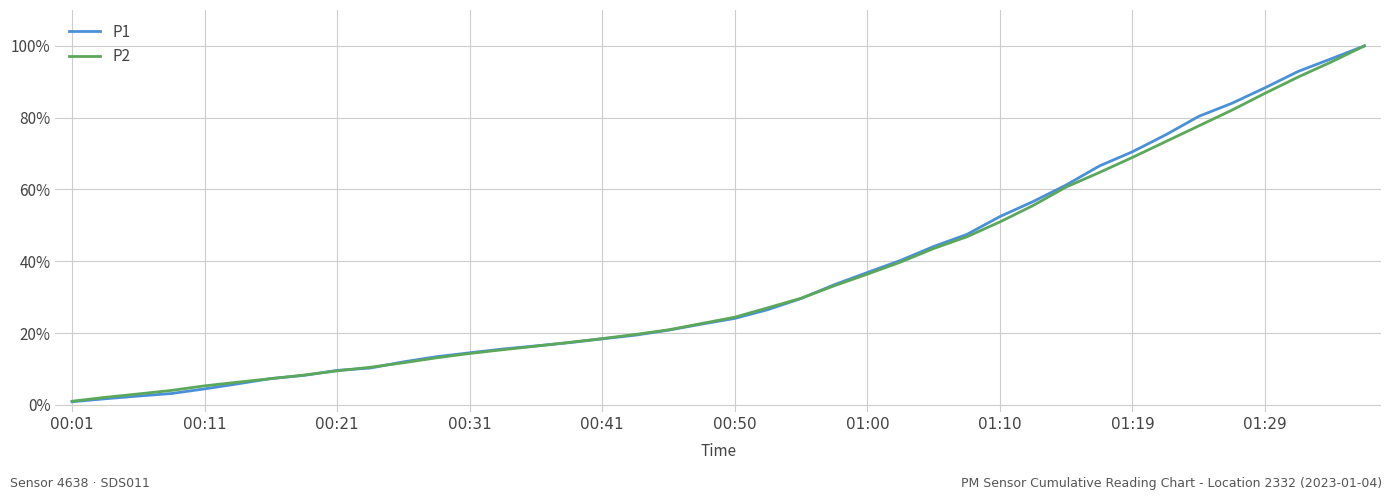

Reading left to right, list all the values displayed in this chart.

P1: 0.9	1.7	2.4	3.2	4.5	5.9	7.3	8.2	9.6	10.3	12.0	13.4	14.5	15.6	16.4	17.3	18.4	19.4	20.8	22.5	24.1	26.5	29.6	33.5	36.9	40.2	44.1	47.5	52.5	56.6	61.2	66.5	70.5	75.2	80.4	84.0	88.3	92.9	96.4	100.0
P2: 1.0	2.1	3.0	4.0	5.3	6.3	7.3	8.3	9.5	10.5	11.7	13.1	14.3	15.4	16.4	17.4	18.5	19.6	20.9	22.7	24.4	27.0	29.7	33.2	36.4	39.8	43.6	46.8	51.0	55.5	60.7	64.7	68.9	73.3	77.7	82.1	86.8	91.3	95.5	100.0